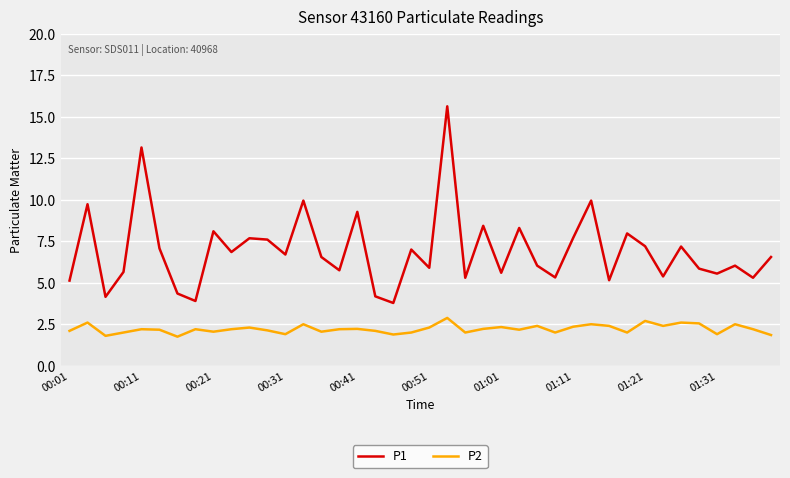

What is the difference between the maximum and minimum values in the P2 series?

1.1